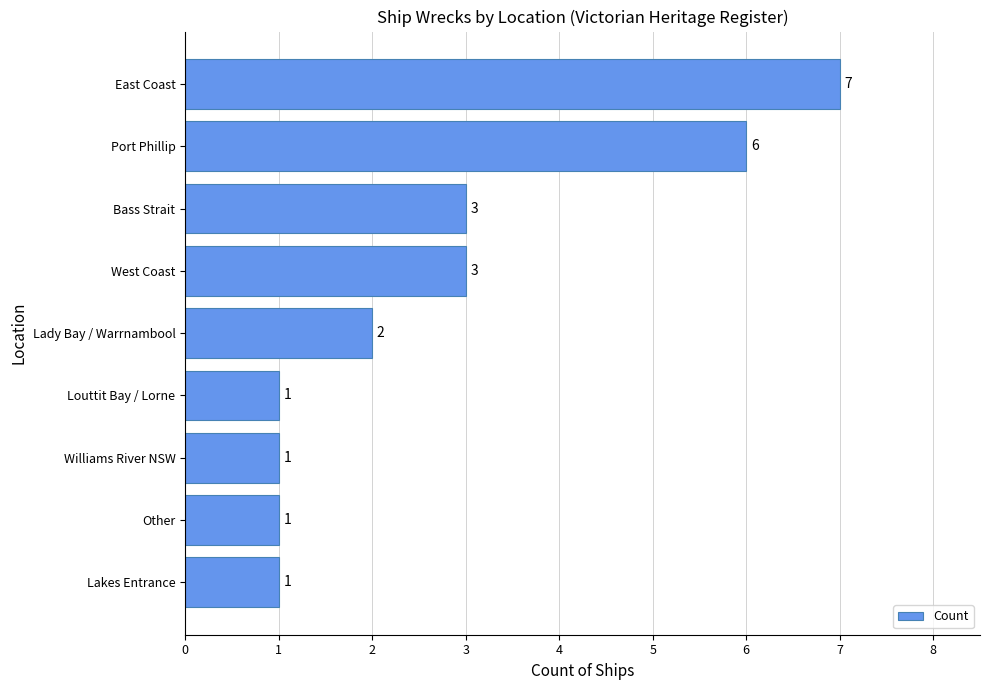

What is the difference between the maximum and second lowest values?

6